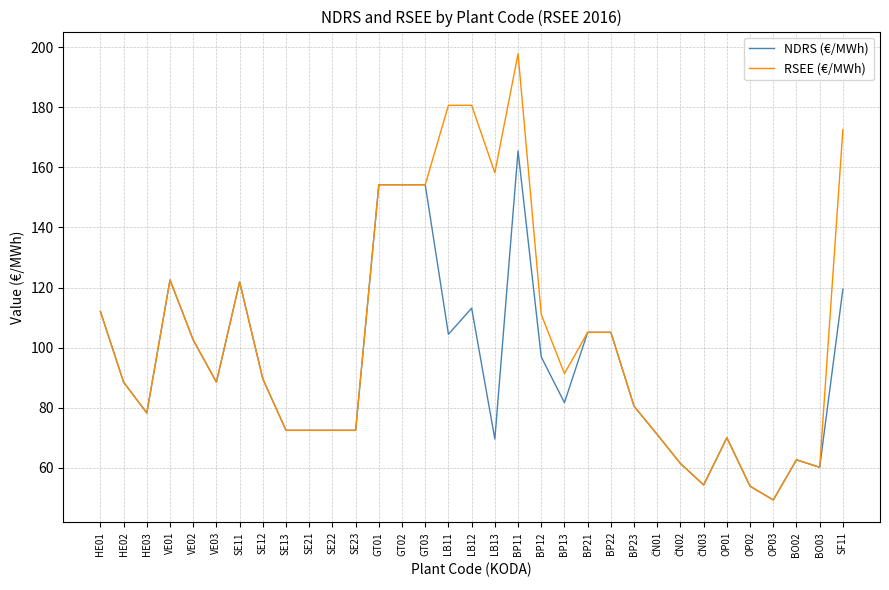

Where is the first local minimum for RSEE (€/MWh)?

HE03